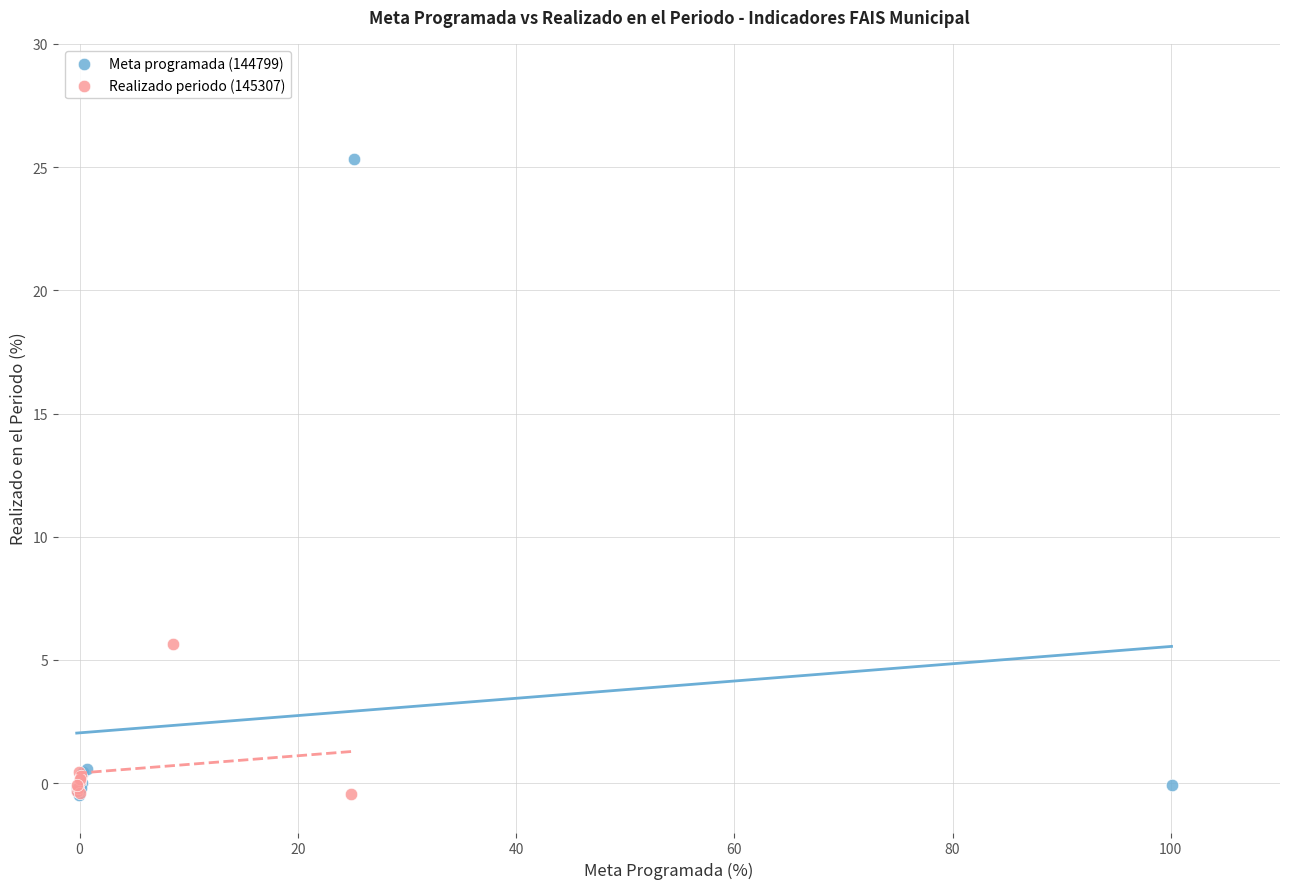

What are all the series names shown in the legend?

Meta programada (144799), Realizado periodo (145307)